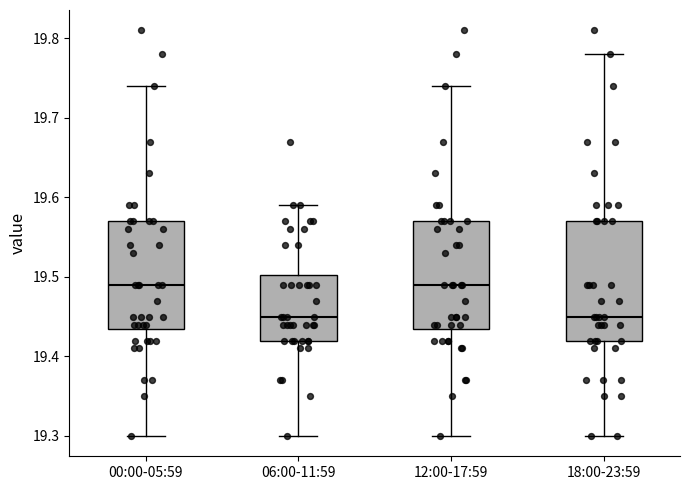

Where does the median line of the box for 18:00-23:59 sit on the y-axis? The values are not printed on the chart, so give them approximately, as read against the axis.

19.45